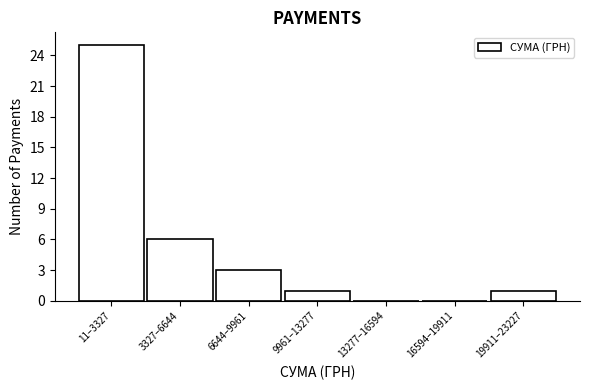

Reading left to right, what are all the values shown in this chart?

11–3327=25	3327–6644=6	6644–9961=3	9961–13277=1	13277–16594=0	16594–19911=0	19911–23227=1